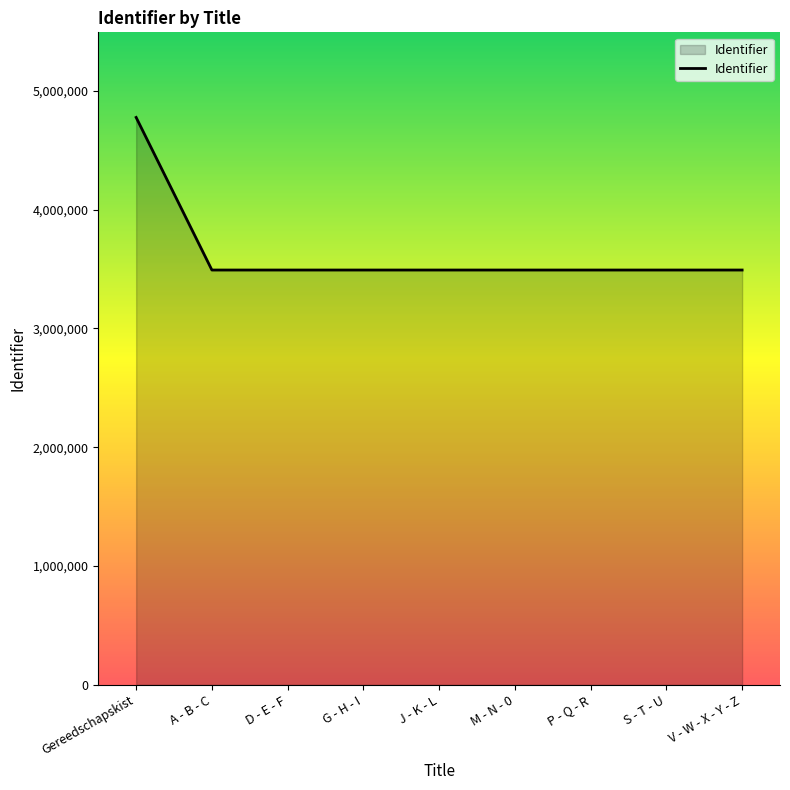

At which label is the value closest to 4134051?

V - W - X - Y - Z